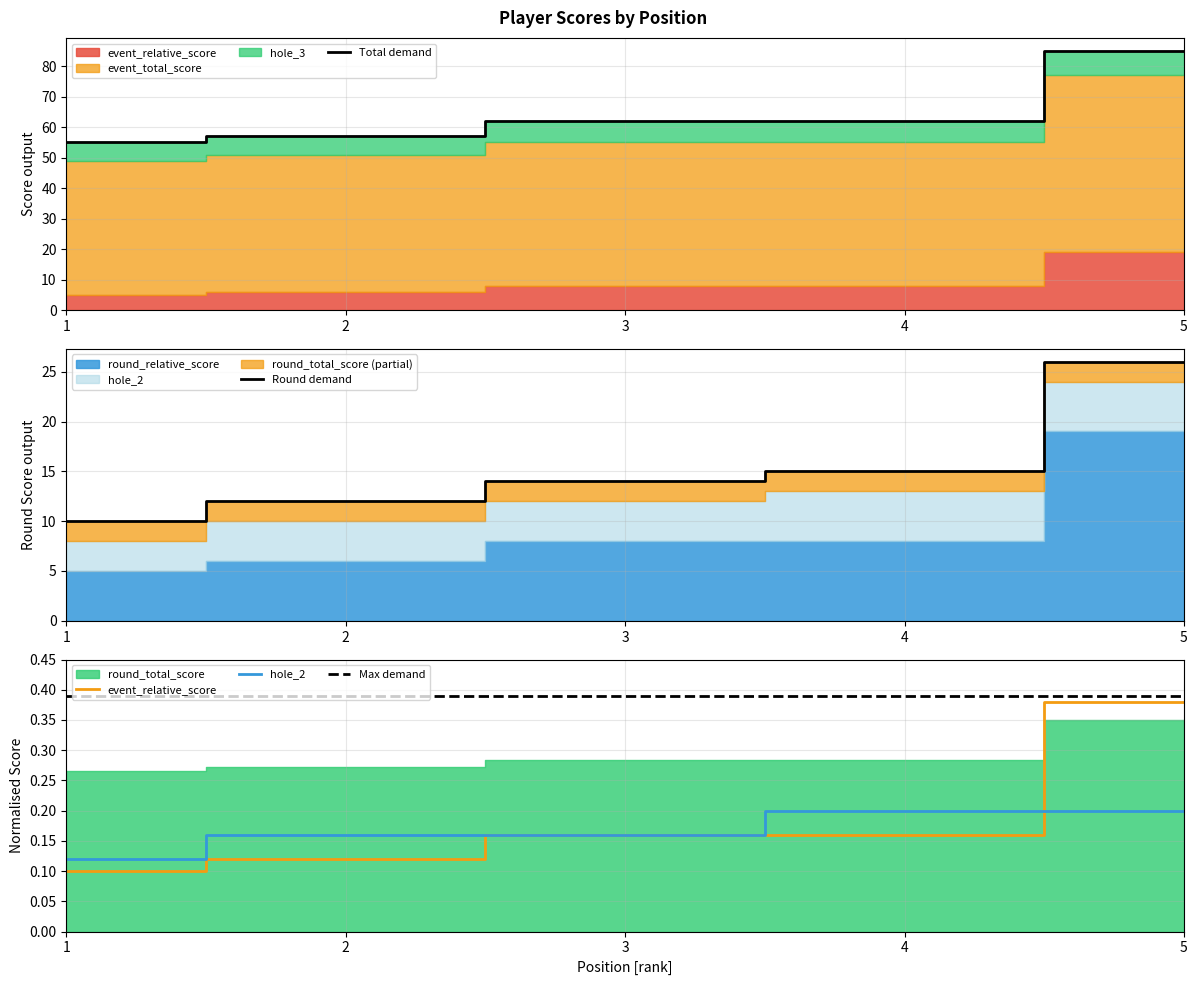

True or false: event_relative_score and event_total_score cross at least once.

False